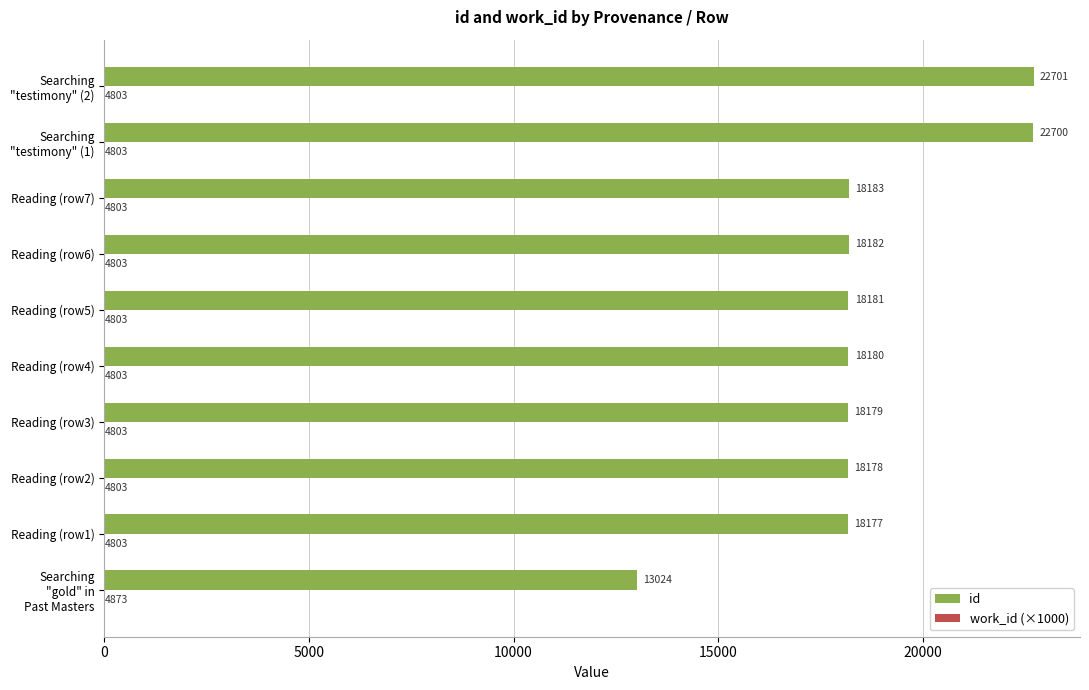

What is the greatest value displayed?

22701.0